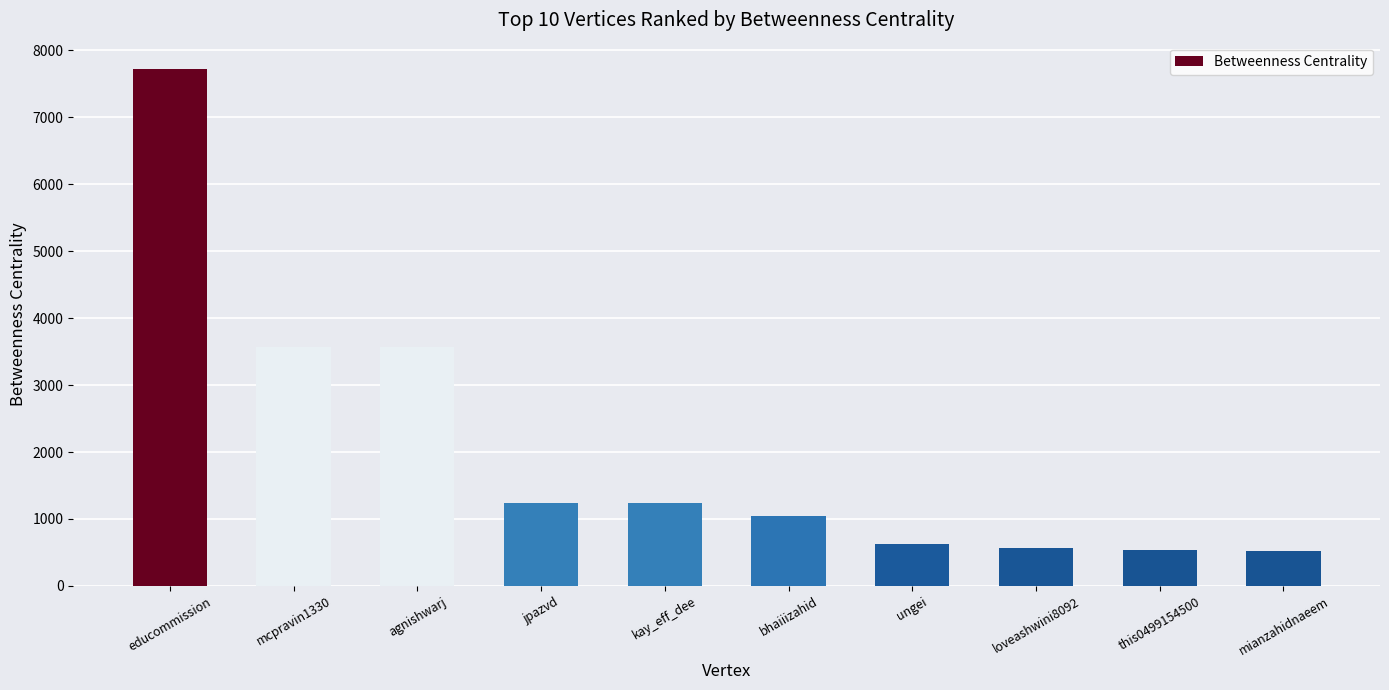

What is the sum of all values?

20621.8